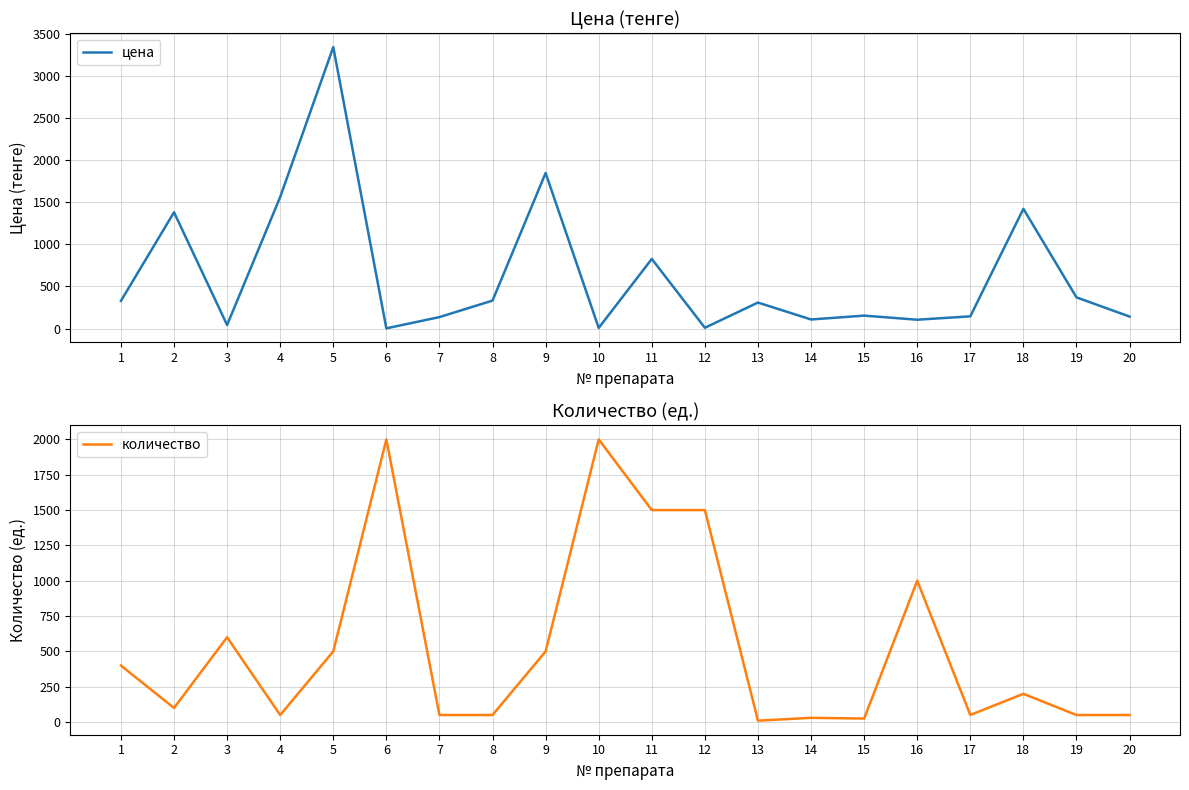

Between 13 and 4, which is larger?

4